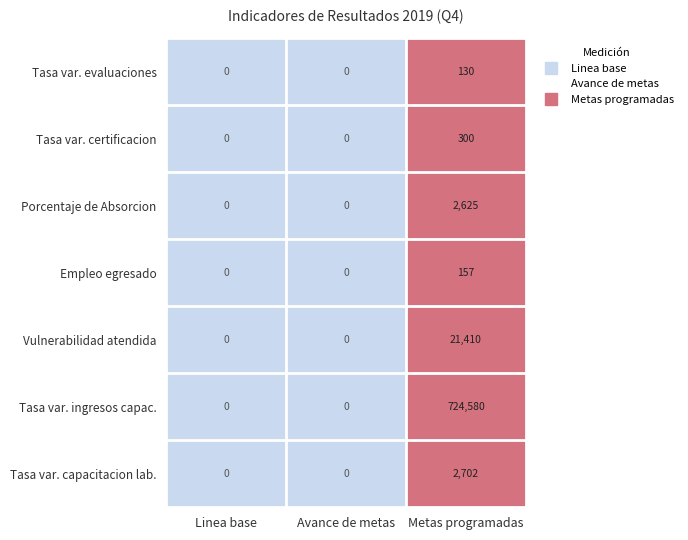

Is it true that Vulnerabilidad atendida equals 0 at Linea base?

True